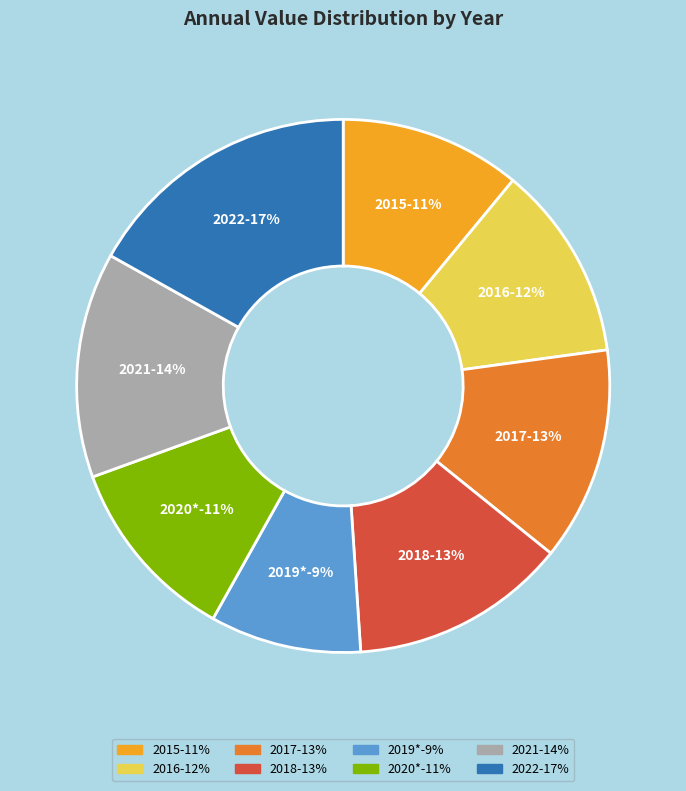

Which category has the biggest portion of the pie?

2022